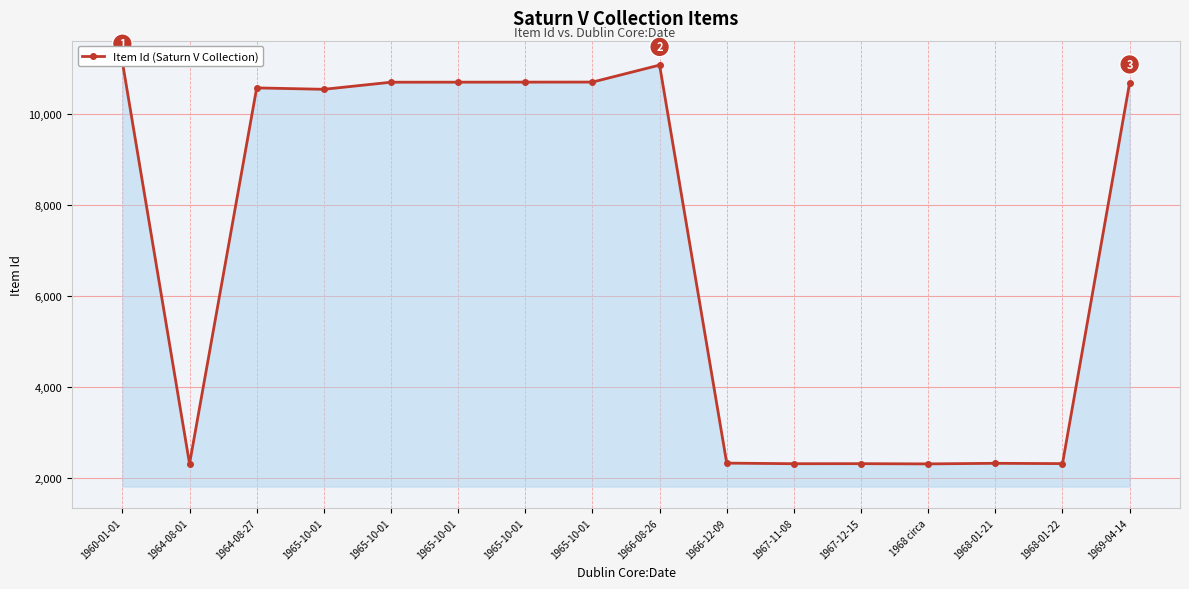

Which has a higher value, 1966-12-09 or 1965-10-01?

1965-10-01